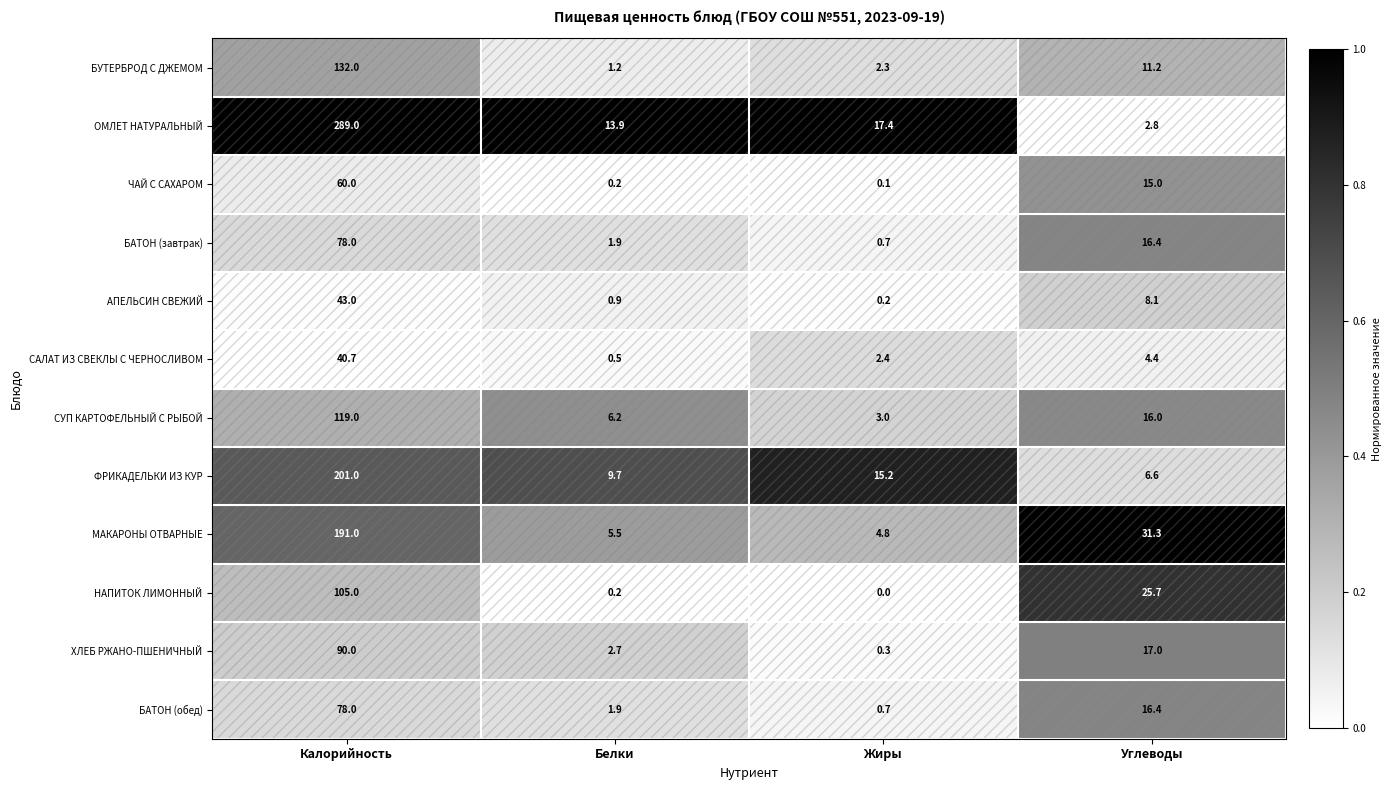

At which category does the chart reach its minimum across all series?

Жиры